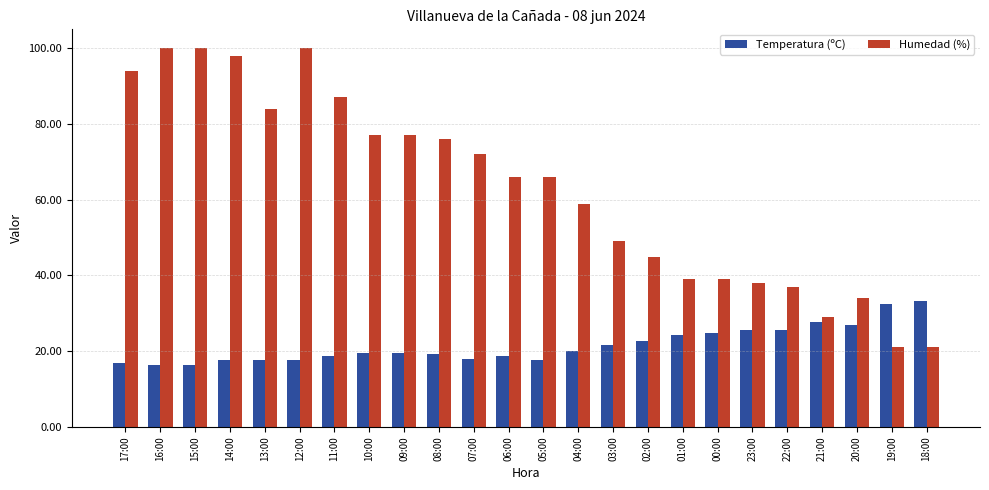

What is the sum of the Temperatura (ºC) values at 18:00 and 06:00?

52.0